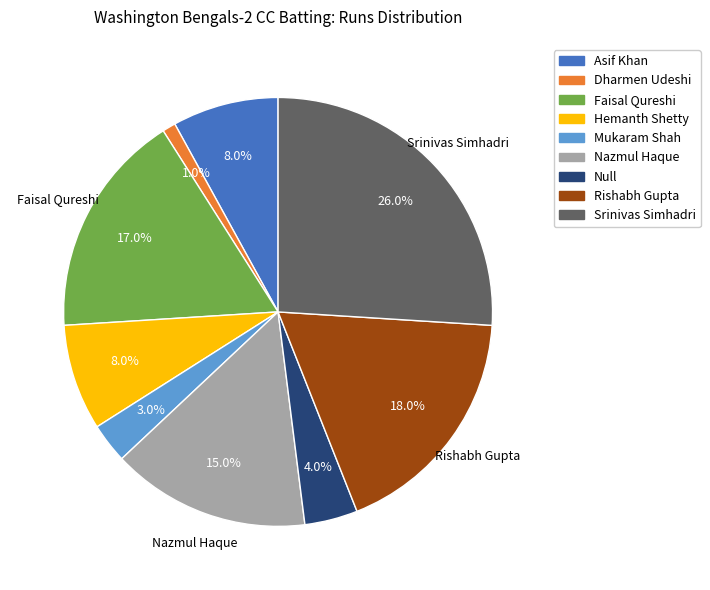

Is there any slice that represents more than half of the pie?

No